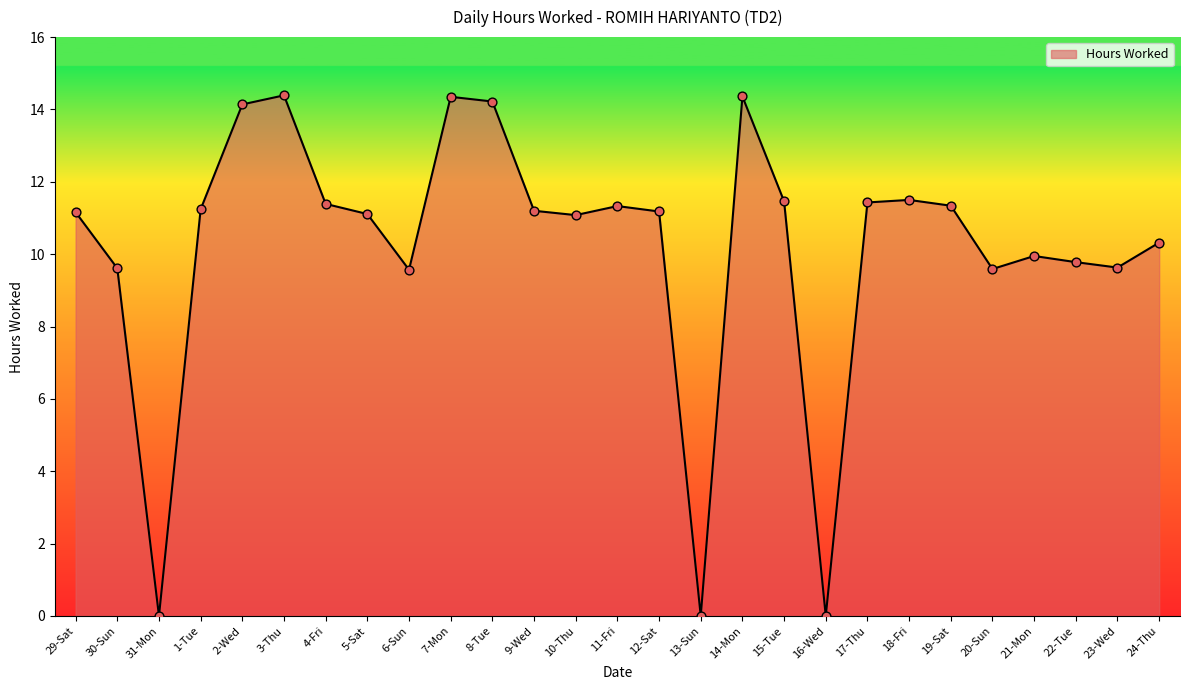

What is the change in value from 4-Fri to 12-Sat?

-0.2